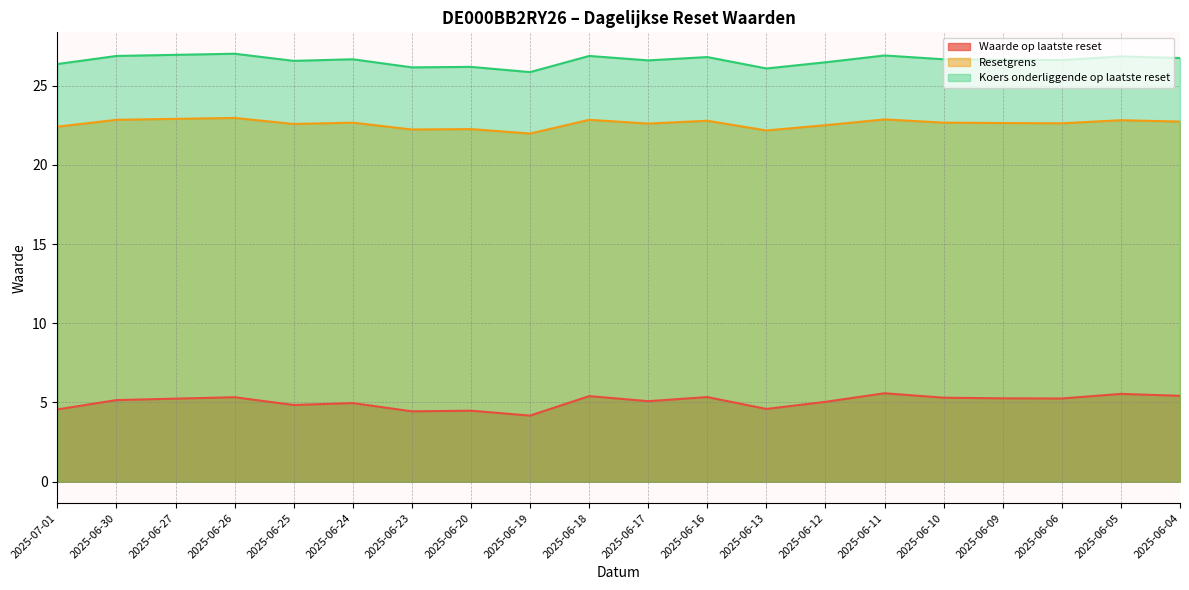

Rank the series by their average value, from lowest to highest.

Waarde op laatste reset, Resetgrens, Koers onderliggende op laatste reset